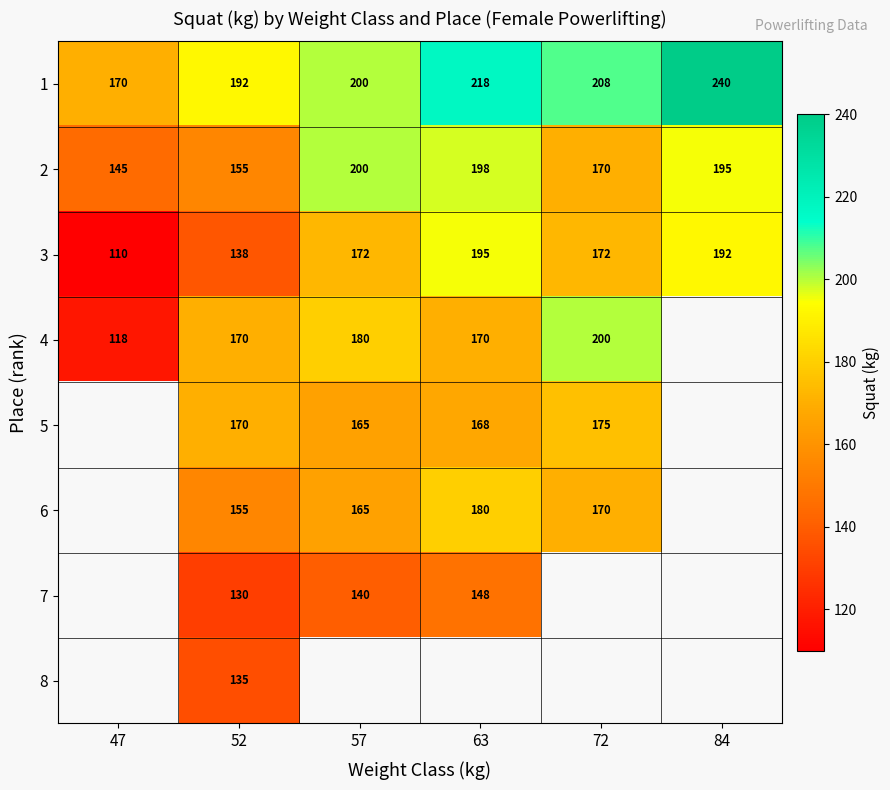

Which category has the highest value in the 2 series?

57